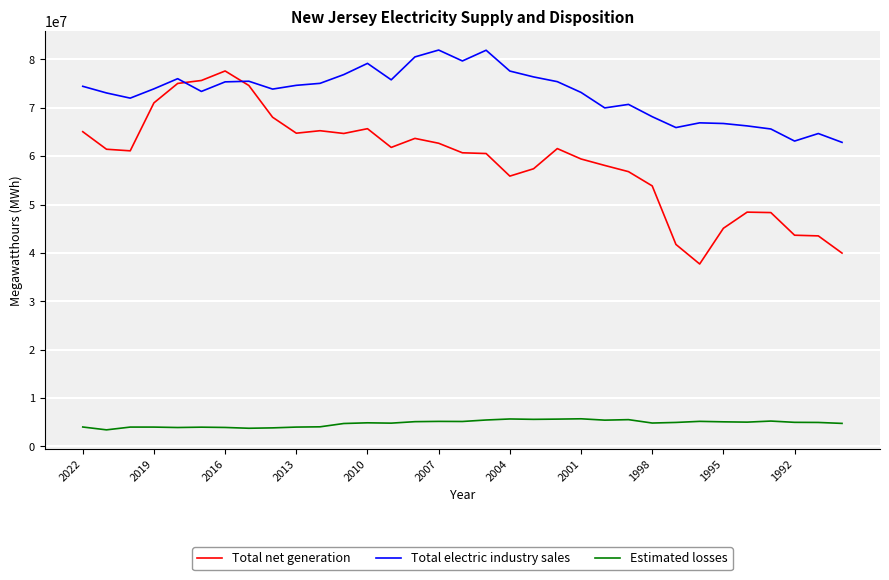

Which series has the largest total across all categories?

Total electric industry sales